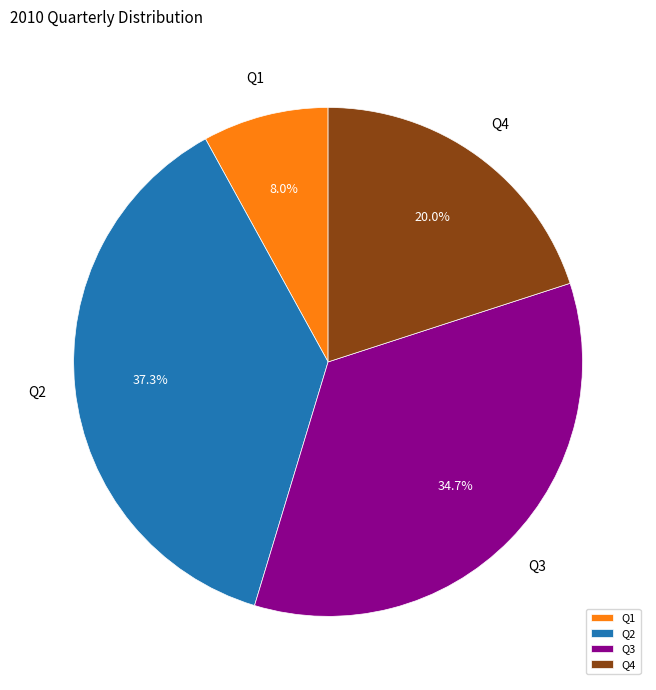

What is the ratio of the value at Q2 to the value at Q1?

4.7